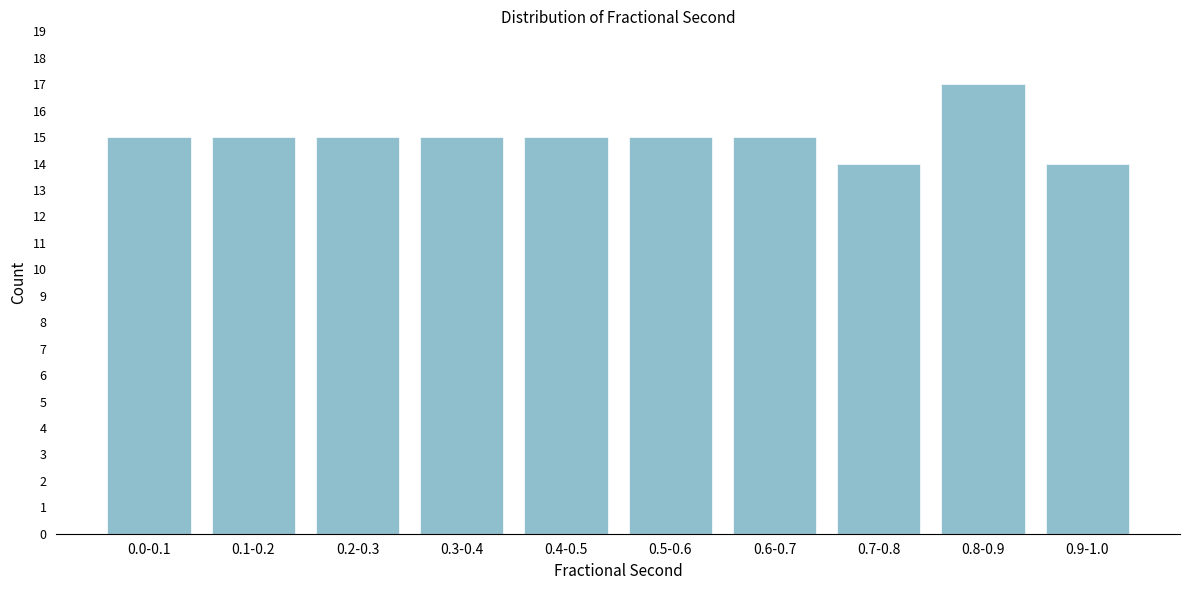

Reading left to right, extract all data points from this chart.

0.0-0.1=15	0.1-0.2=15	0.2-0.3=15	0.3-0.4=15	0.4-0.5=15	0.5-0.6=15	0.6-0.7=15	0.7-0.8=14	0.8-0.9=17	0.9-1.0=14